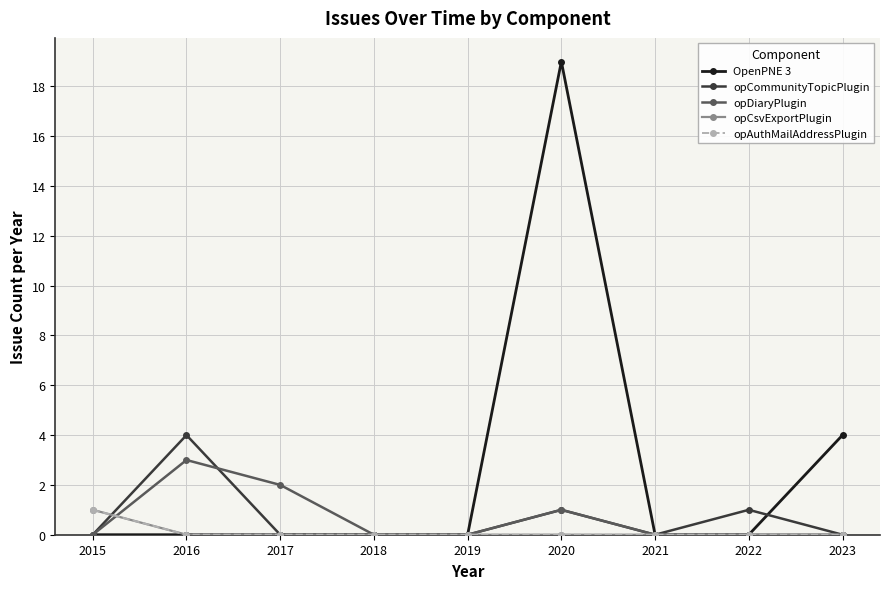

Reading right to left, list all the values displayed in this chart.

OpenPNE 3: 4	0	0	19	0	0	0	0	0
opCommunityTopicPlugin: 0	1	0	1	0	0	0	4	0
opDiaryPlugin: 0	0	0	1	0	0	2	3	0
opCsvExportPlugin: 0	0	0	0	0	0	0	0	1
opAuthMailAddressPlugin: 0	0	0	0	0	0	0	0	1